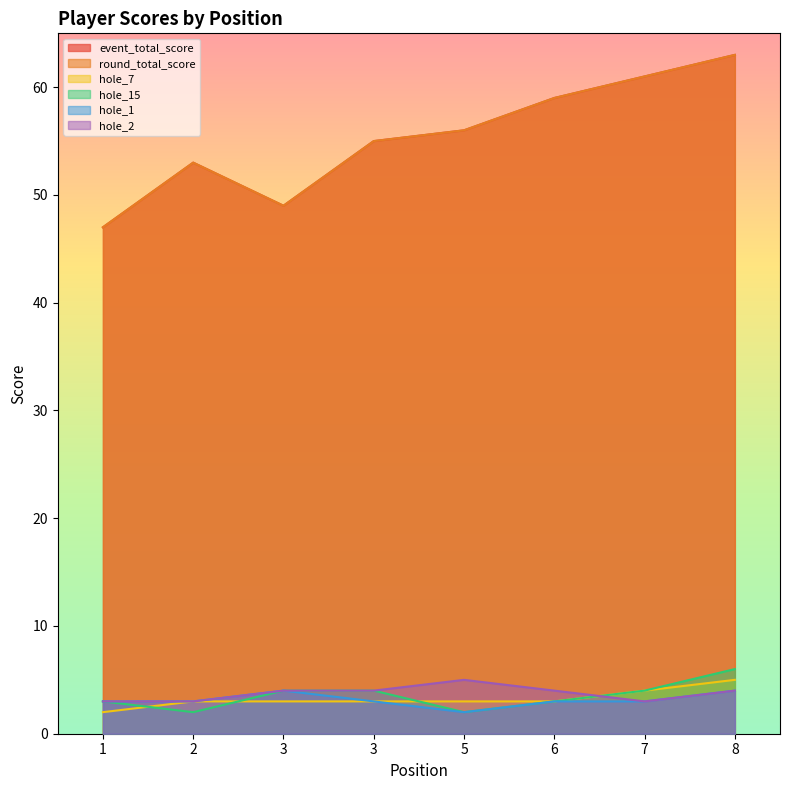

The hole_2 series shows 4 at 8. True or false?

True